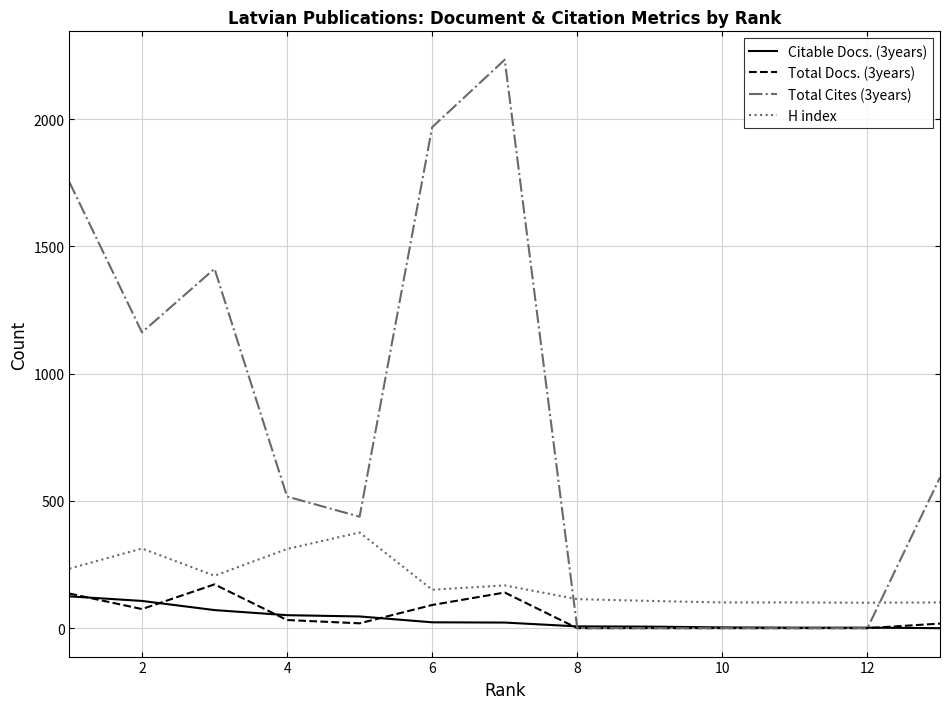

True or false: Total Cites (3years) and H index cross at least once.

True